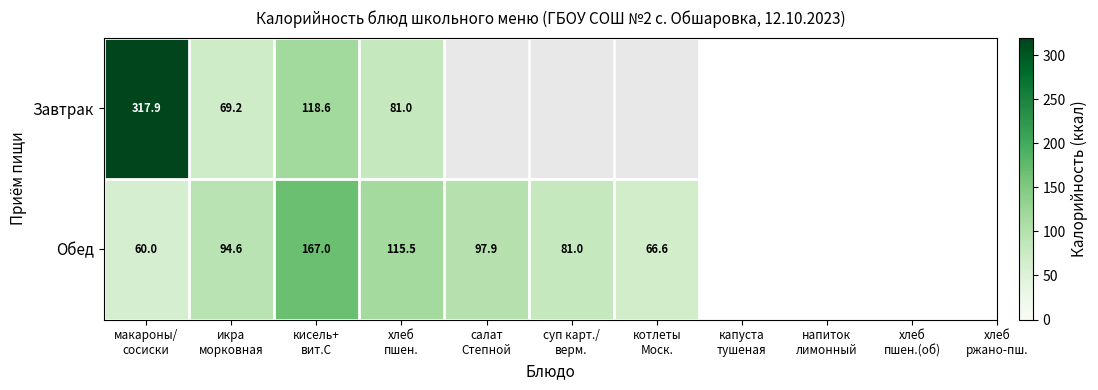

Is it true that Обед equals 81.0 at суп карт./ верм.?

True